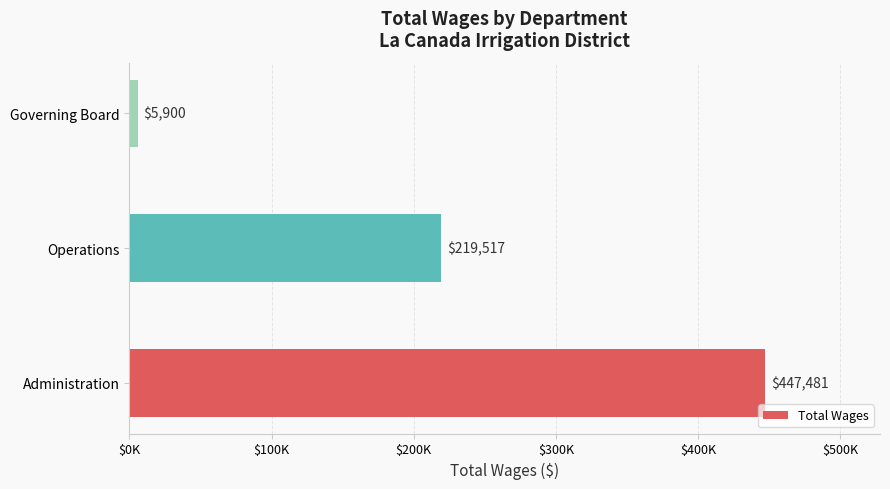

Are the bars horizontal?

Yes